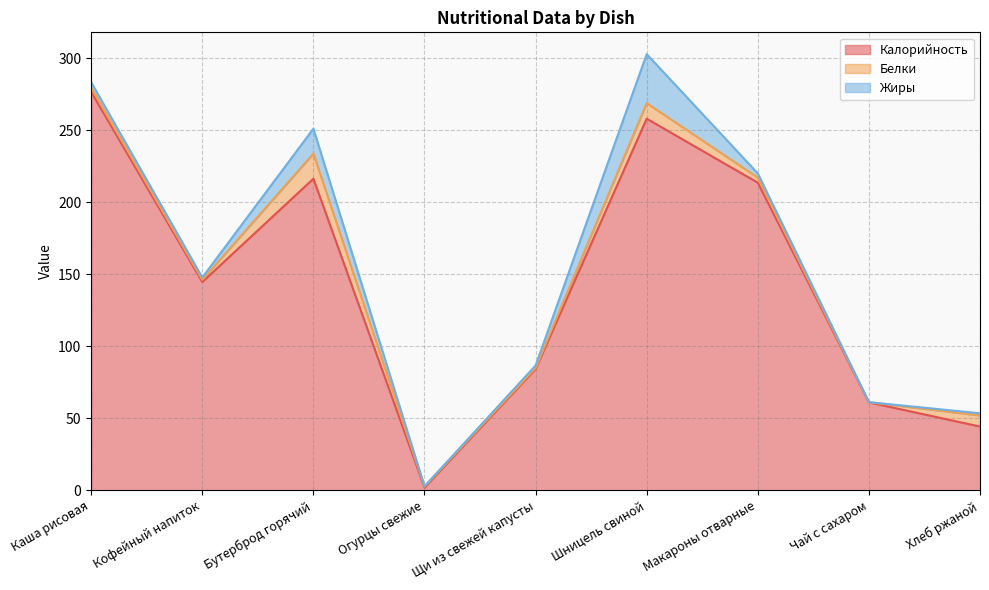

What is the difference between the second highest and minimum values in the Белки series?

10.7